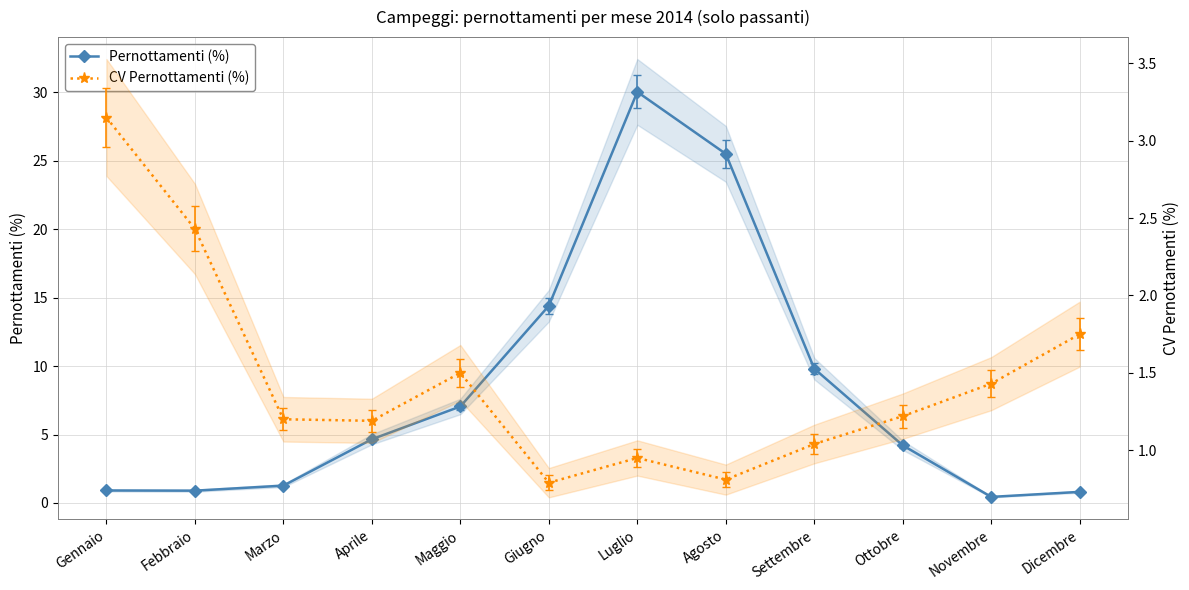

Rank the series by their maximum value, from highest to lowest.

Pernottamenti (%), CV Pernottamenti (%)